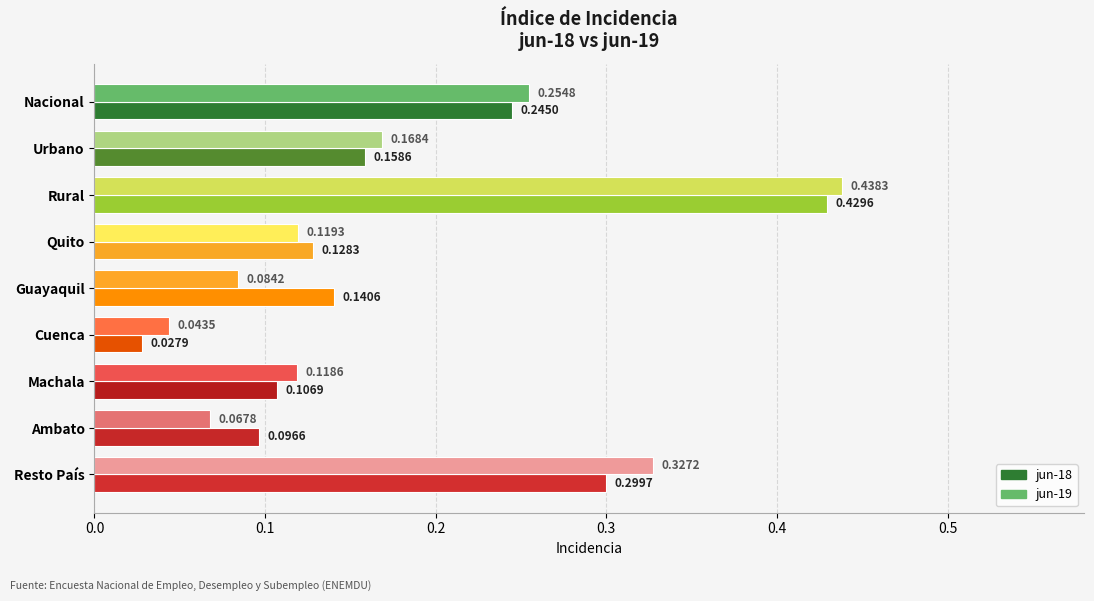

Rank the series by their maximum value, from highest to lowest.

jun-19, jun-18